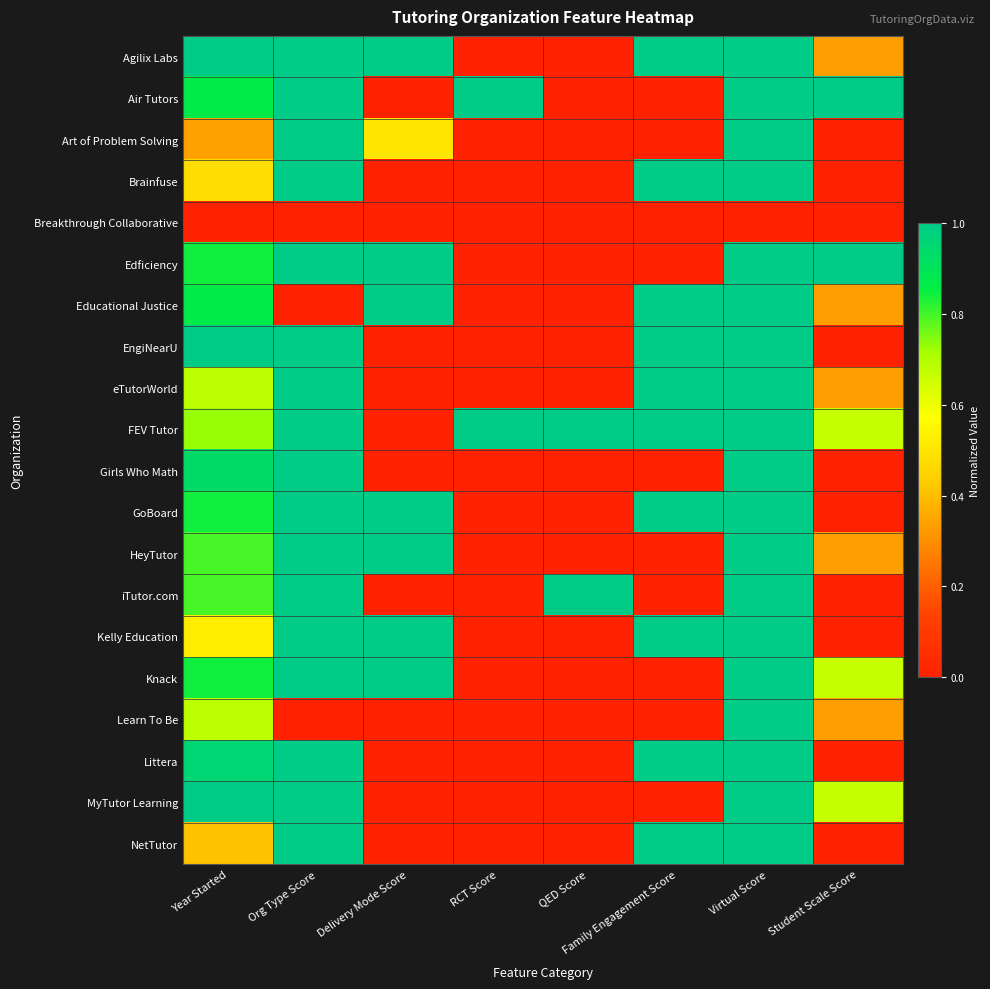

At which category is the sum across all series the highest?

Virtual Score